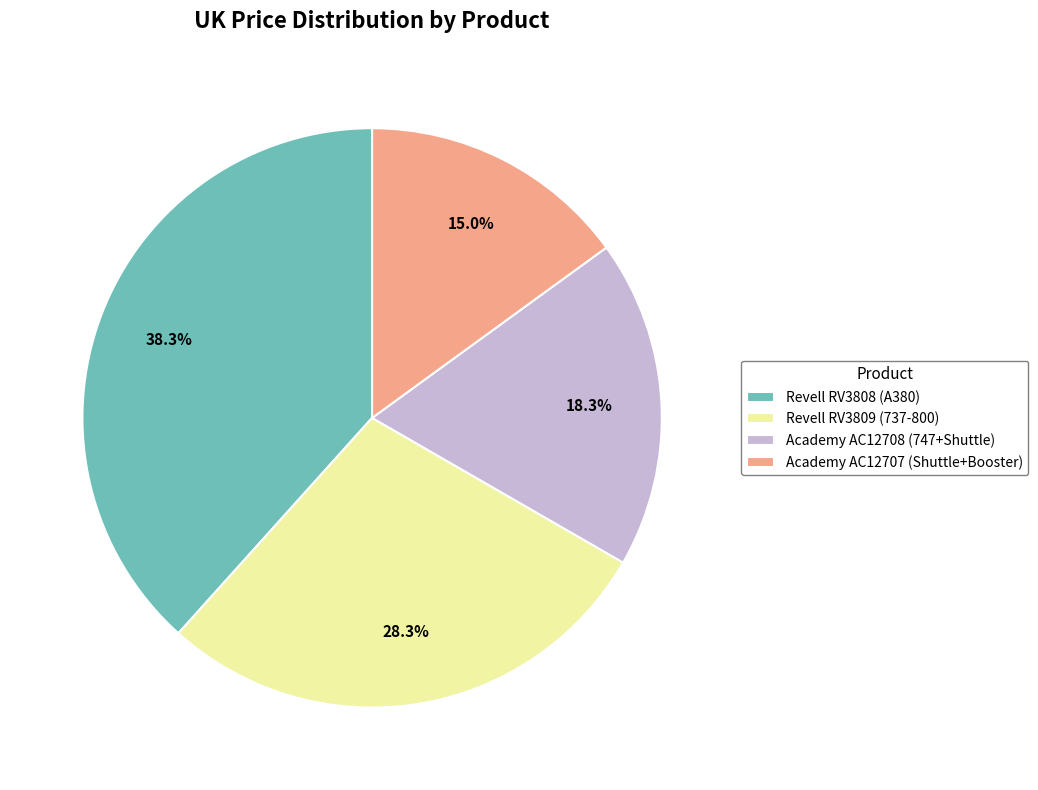

To the nearest percent, what is the difference between the largest and smallest slice percentages?

23%